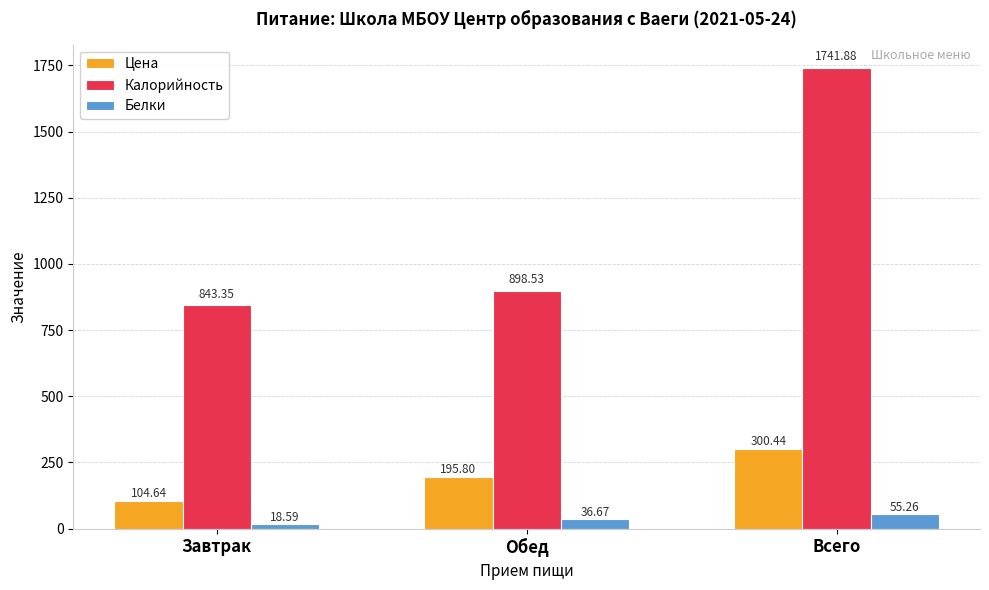

Which series has the widest spread of values?

Калорийность